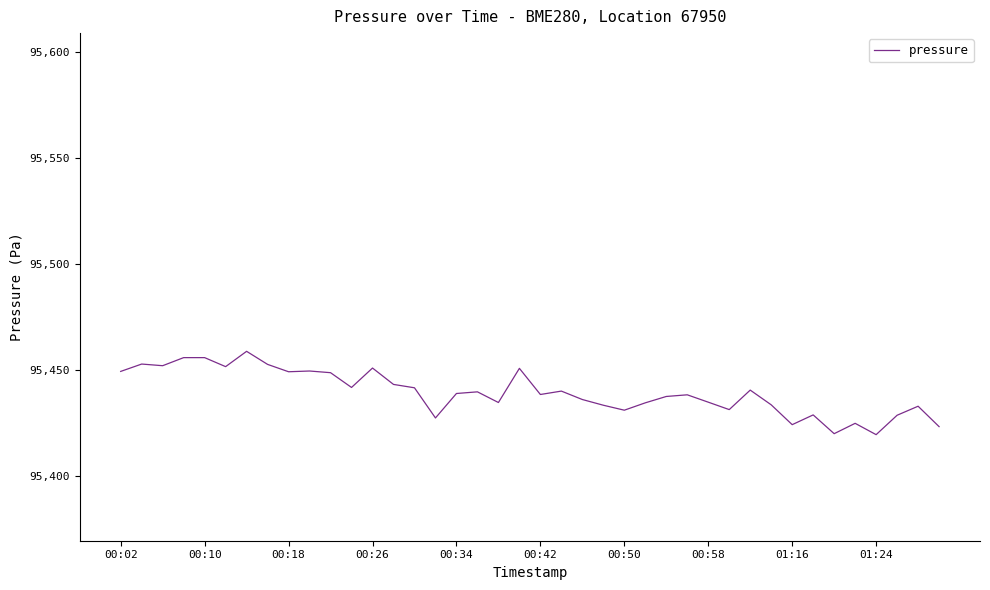

What is the maximum value shown in the chart?

95458.9